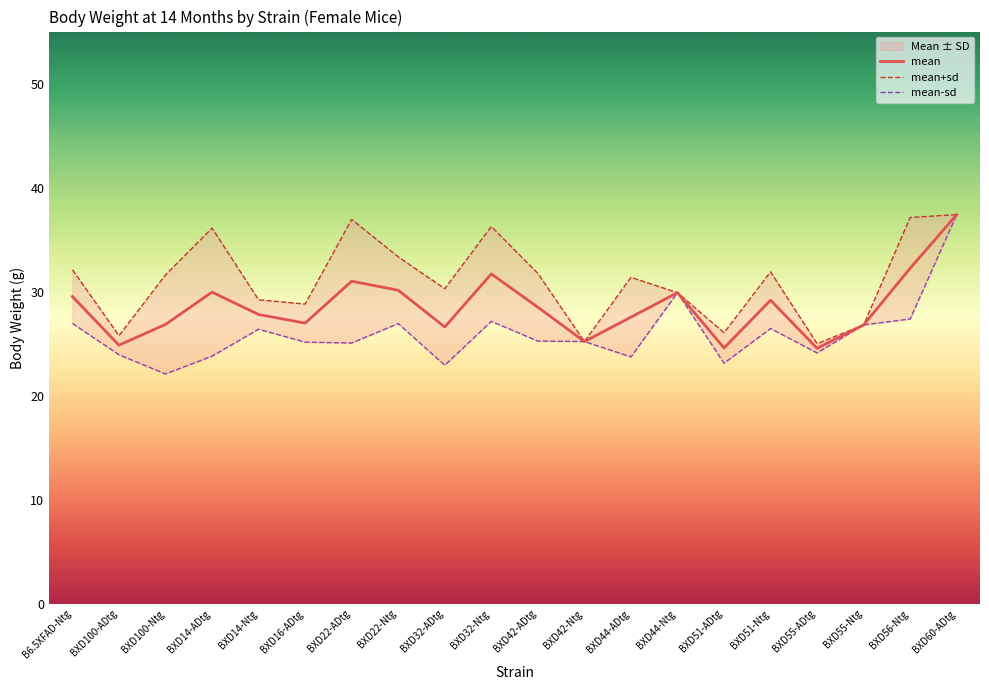

True or false: mean has more than 1 interior local peaks.

True